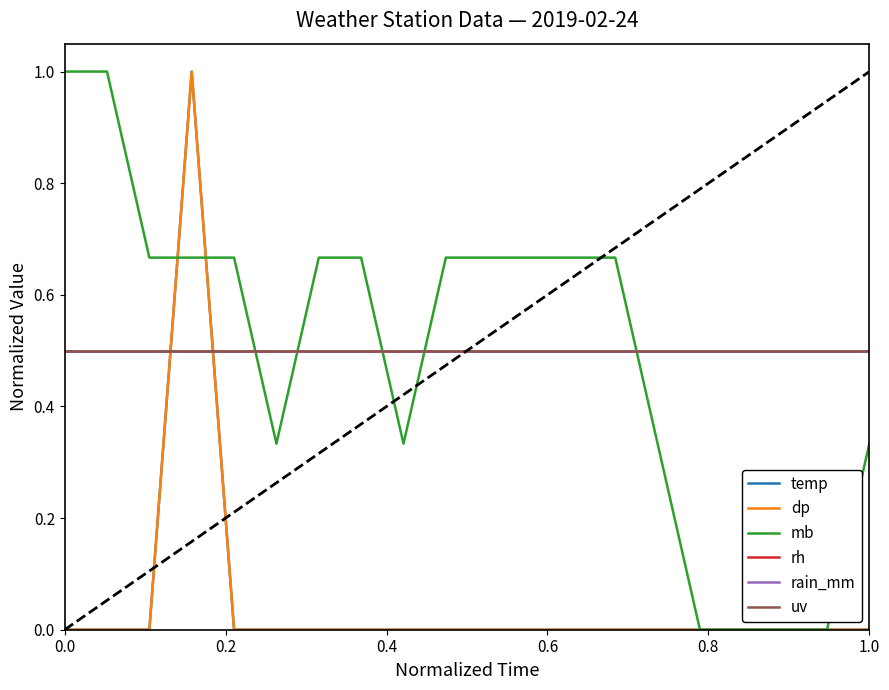

What is the difference between the maximum and second lowest values in the dp series?

1.0